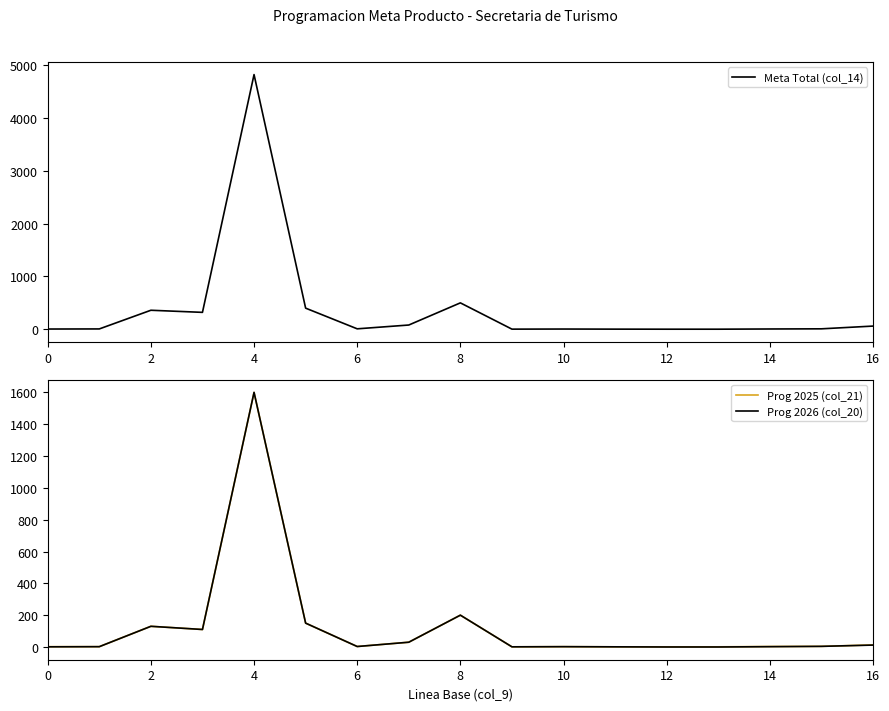

Between 6 and 12, which series saw the biggest shift?

Meta Total (col_14)